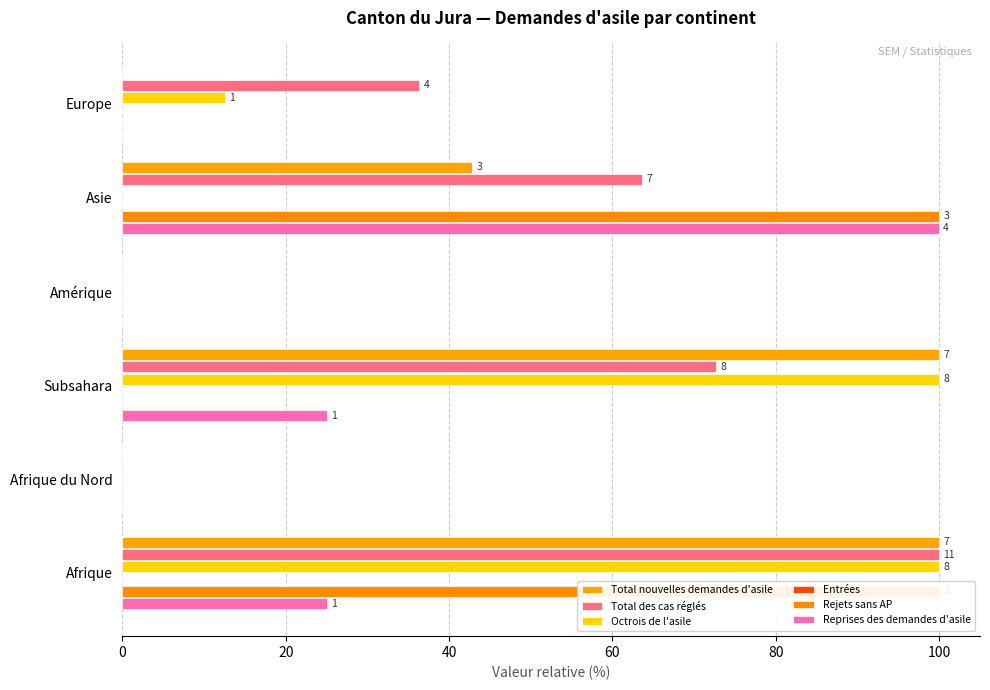

Is the value of Reprises des demandes d'asile at Europe greater than the value of Total nouvelles demandes d'asile at Europe?

No